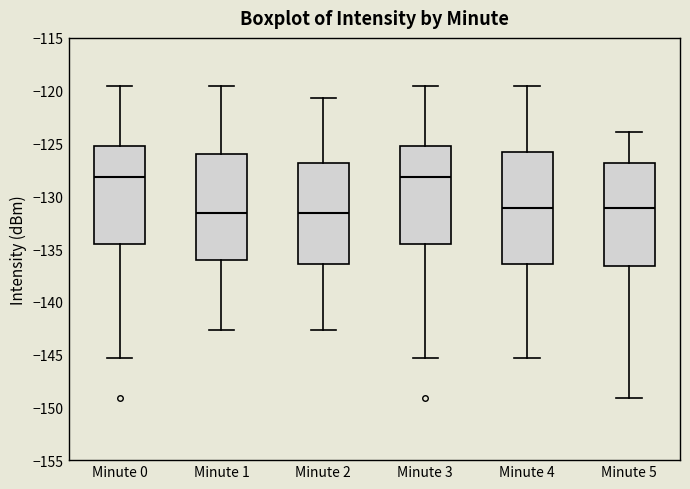

Reading left to right, read every box against the y-axis: the position of its median line, the range the box covers, and the ends of its whiskers. The values are not printed on the chart, so give them approximately, as read against the axis.

Minute 0: median -128.0, box -134.5 to -125.0, whiskers -145.5 to -119.5
Minute 1: median -131.5, box -136.0 to -126.0, whiskers -142.5 to -119.5
Minute 2: median -131.5, box -136.5 to -127.0, whiskers -142.5 to -120.5
Minute 3: median -128.0, box -134.5 to -125.0, whiskers -145.5 to -119.5
Minute 4: median -131.0, box -136.5 to -126.0, whiskers -145.5 to -119.5
Minute 5: median -131.0, box -136.5 to -127.0, whiskers -149.0 to -124.0